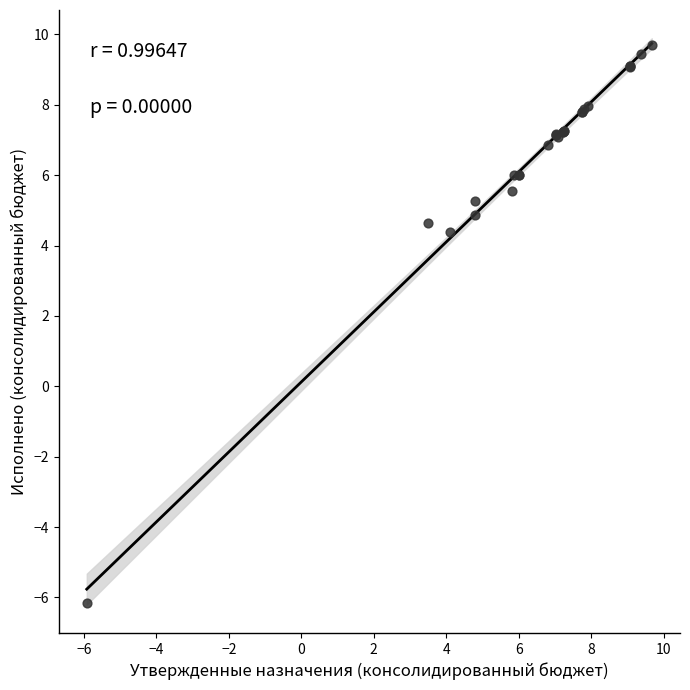

What Y value in the scatter plot is closest to 1?

4.4